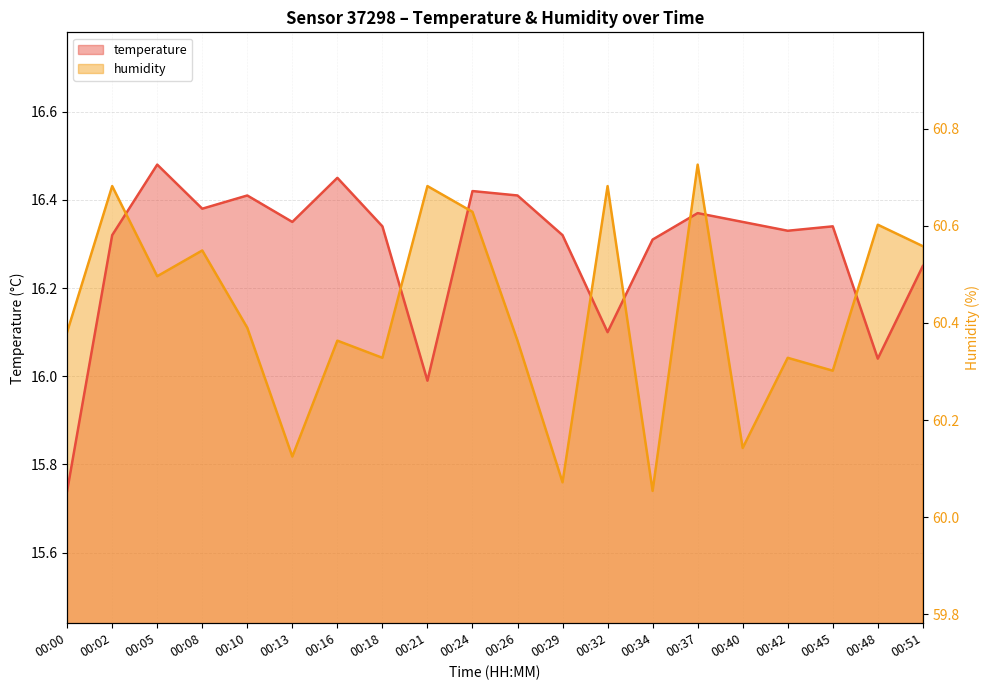

Read the temperature value at 00:42.

16.3